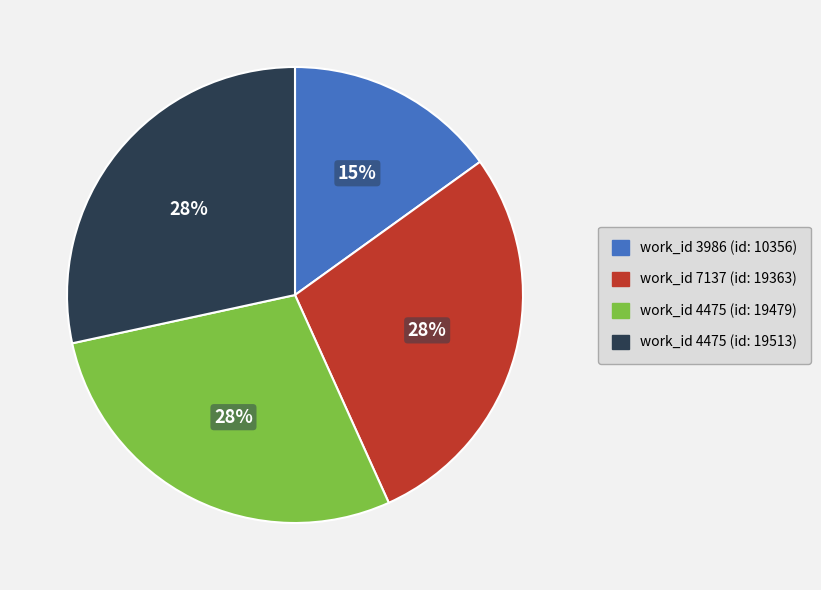

To the nearest percent, what is the combined percentage of work_id 3986 (id: 10356) and work_id 4475 (id: 19479)?

43%